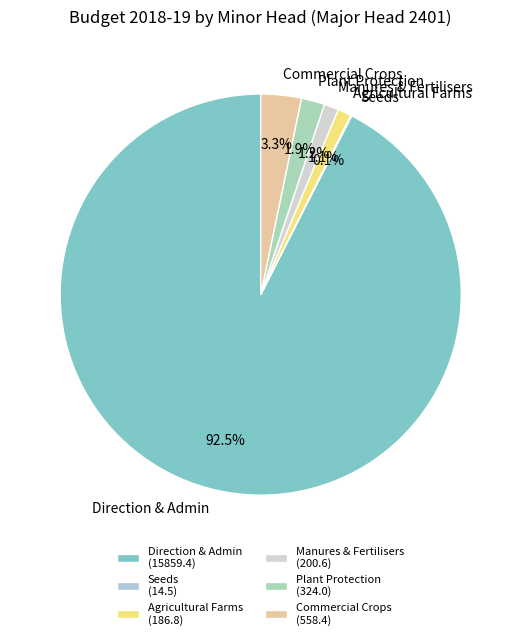

Does Plant Protection represent more than half of the total?

No